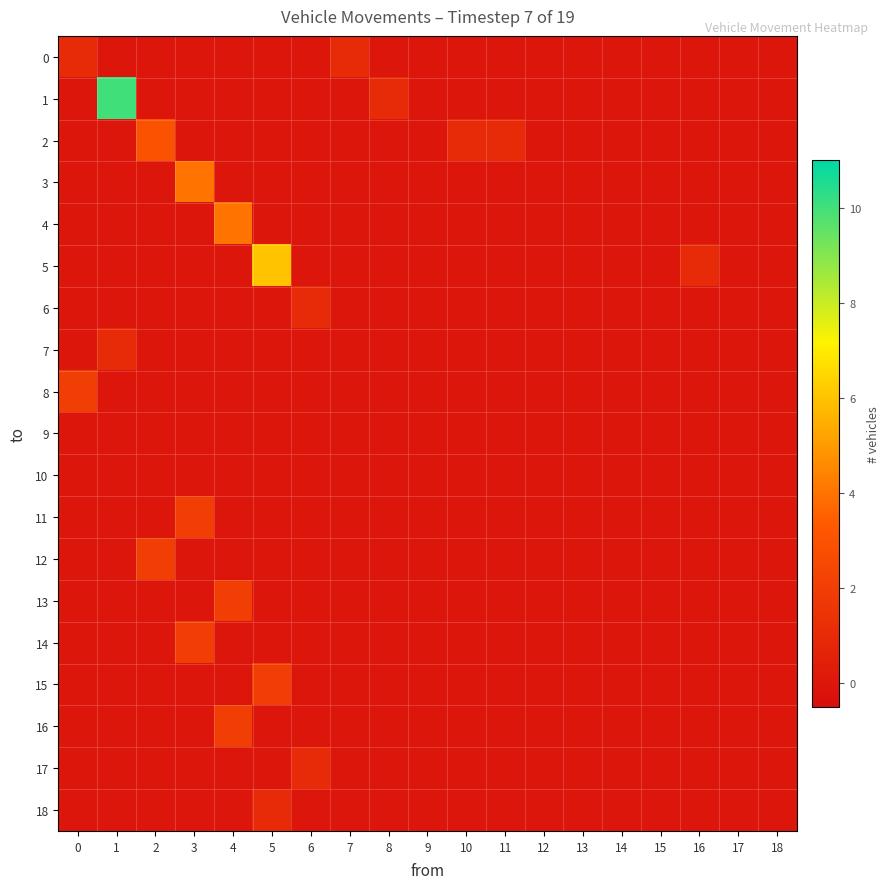

List the series in order of their peak value, highest first.

row_1, row_5, row_3, row_4, row_2, row_8, row_11, row_12, row_13, row_14, row_15, row_16, row_0, row_6, row_7, row_17, row_18, row_9, row_10